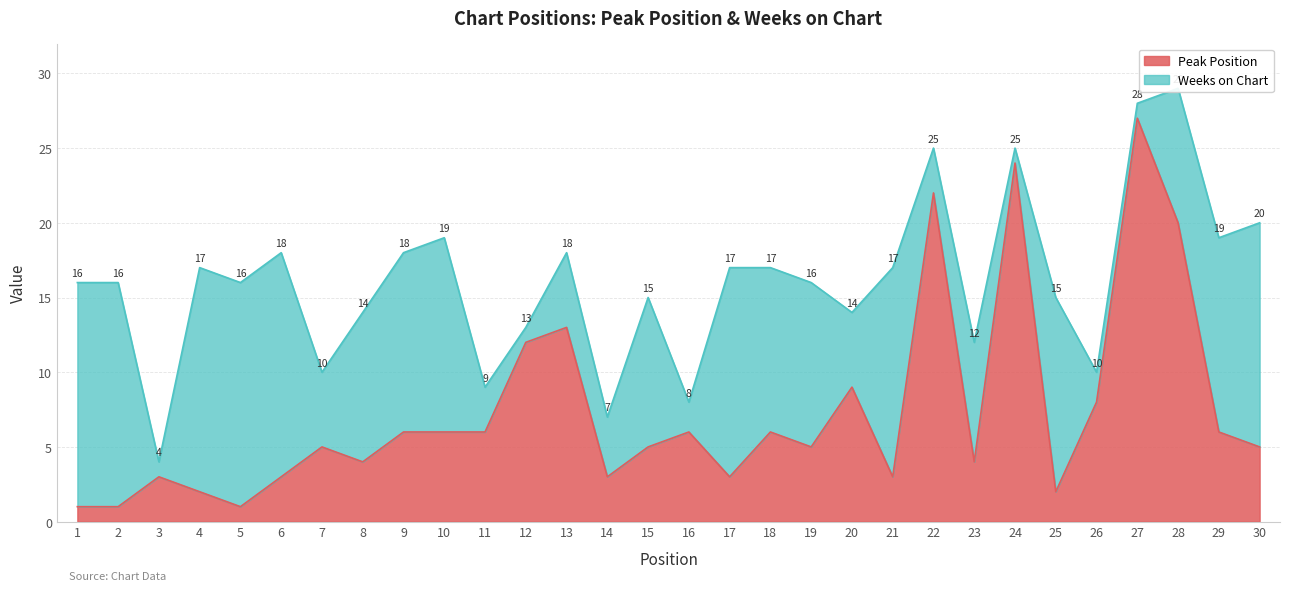

Is it true that the value at 7 is 3?

False